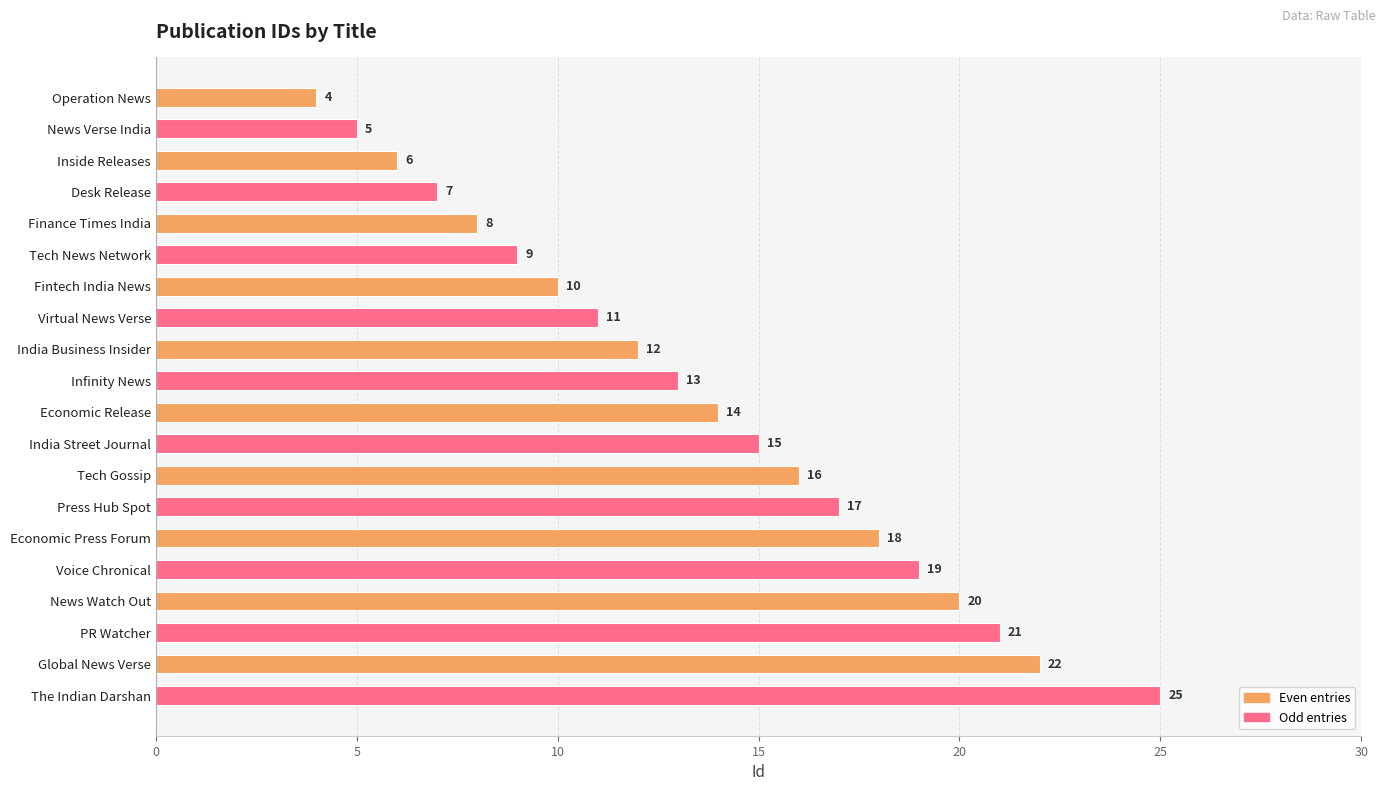

Reading top to bottom, list all the values displayed in this chart.

Operation News=4	News Verse India=5	Inside Releases=6	Desk Release=7	Finance Times India=8	Tech News Network=9	Fintech India News=10	Virtual News Verse=11	India Business Insider=12	Infinity News=13	Economic Release=14	India Street Journal=15	Tech Gossip=16	Press Hub Spot=17	Economic Press Forum=18	Voice Chronical=19	News Watch Out=20	PR Watcher=21	Global News Verse=22	The Indian Darshan=25